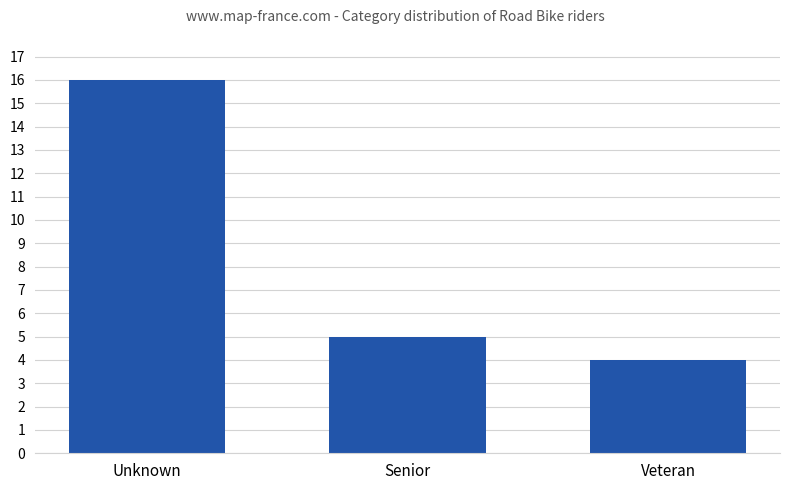

Where does the data first go above 5?

Unknown